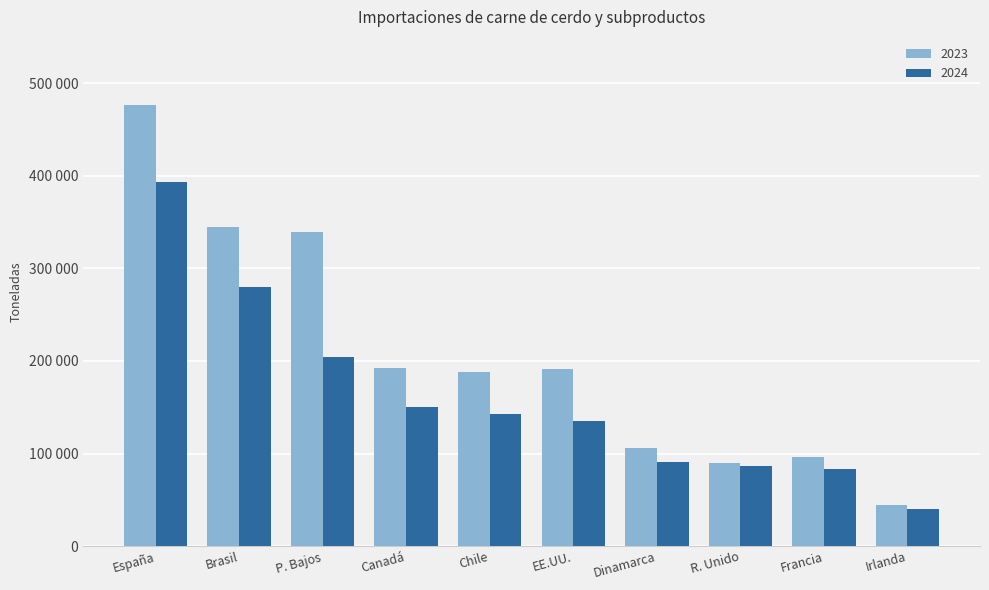

What are all the series names shown in the legend?

2023, 2024